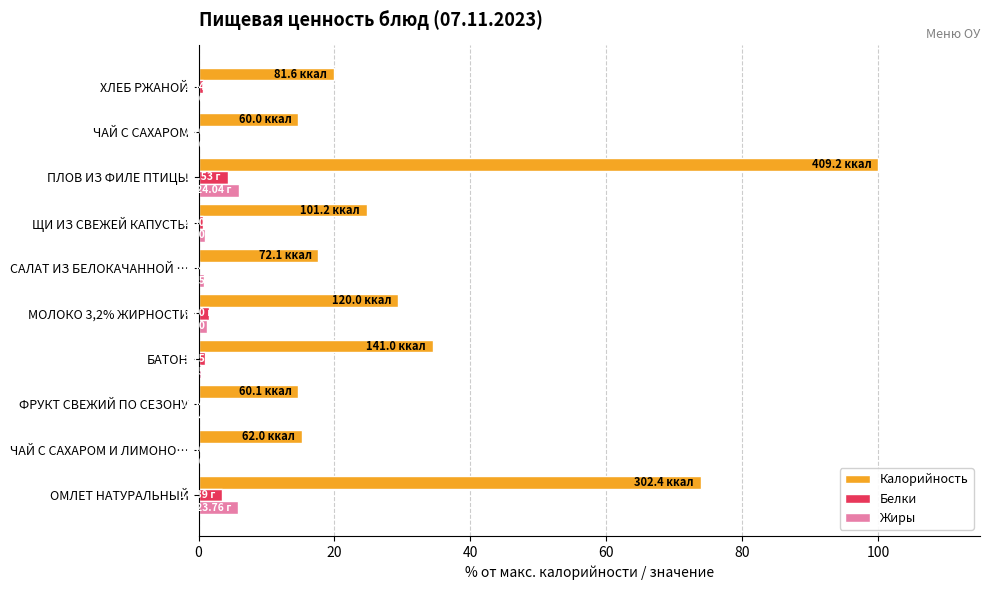

Which category has the highest value across all series?

ПЛОВ ИЗ ФИЛЕ ПТИЦЫ